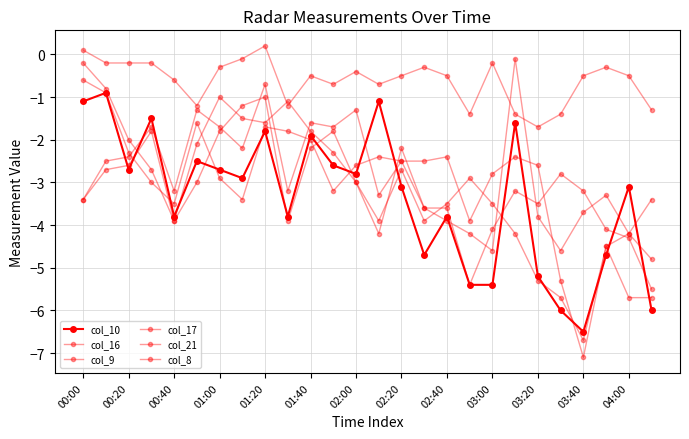

How many lines are shown in the chart?

6